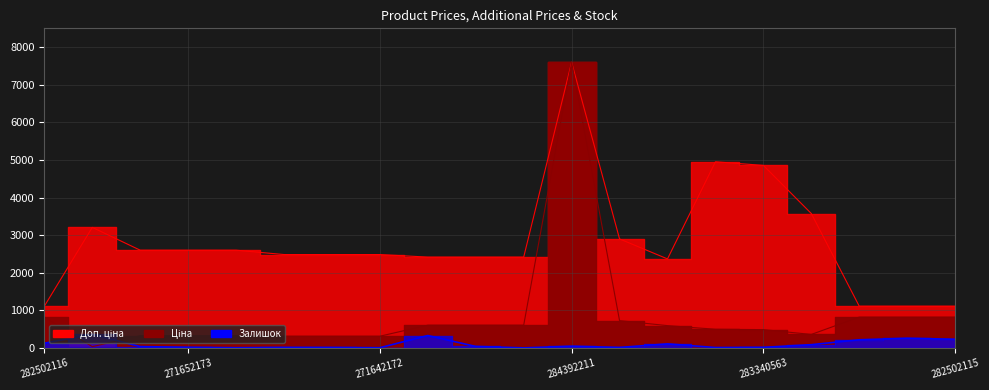

True or false: Залишок and Доп. ціна intersect in this chart.

False